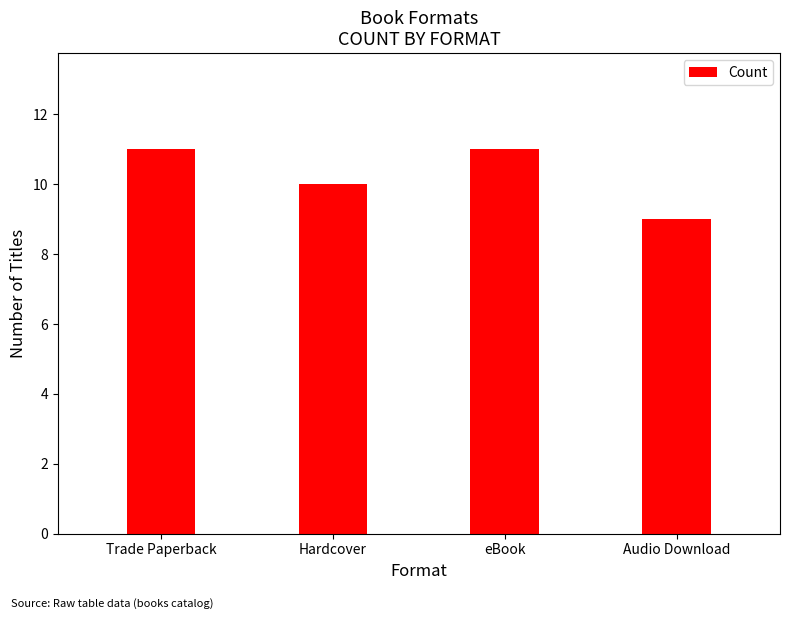

Is it true that the value at eBook is 4?

False